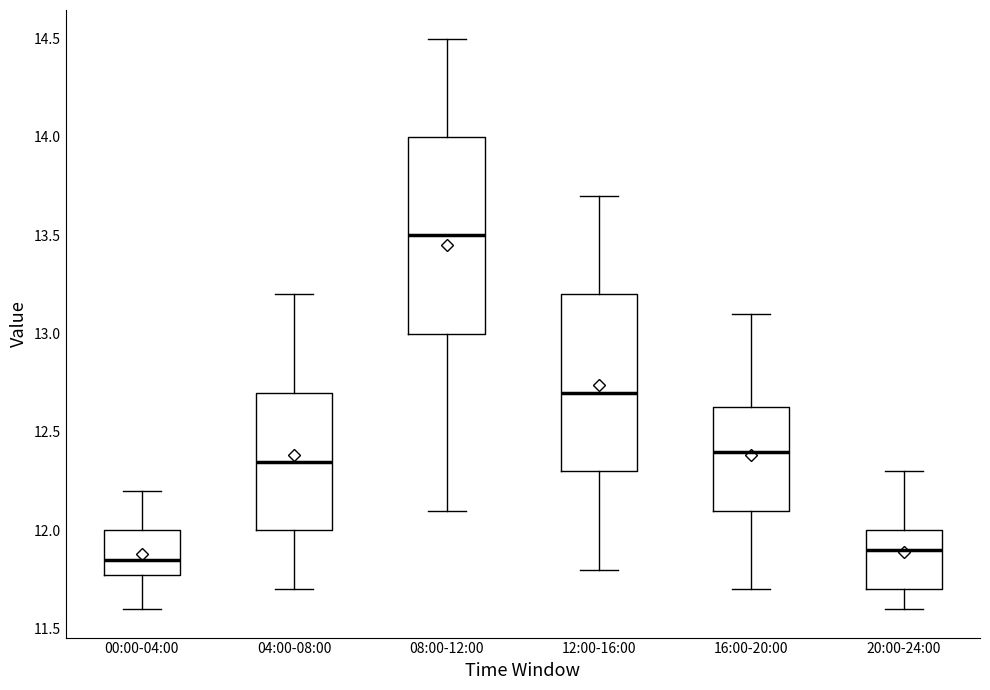

Which box is the tallest, from its lower edge to its upper edge?

08:00-12:00